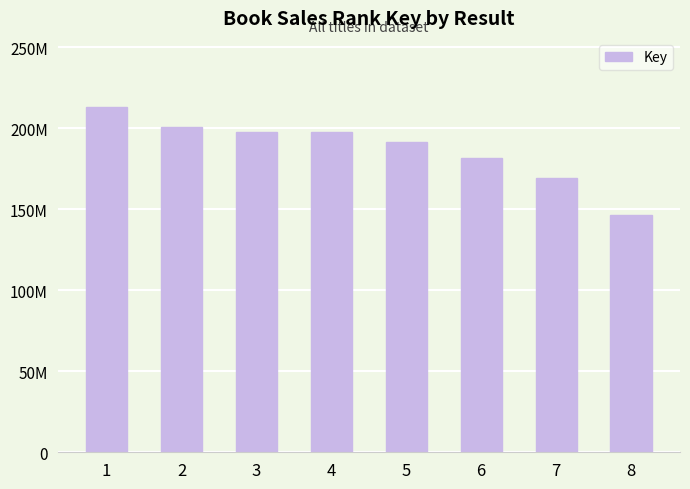

What is the difference between the maximum and minimum values?

66921761